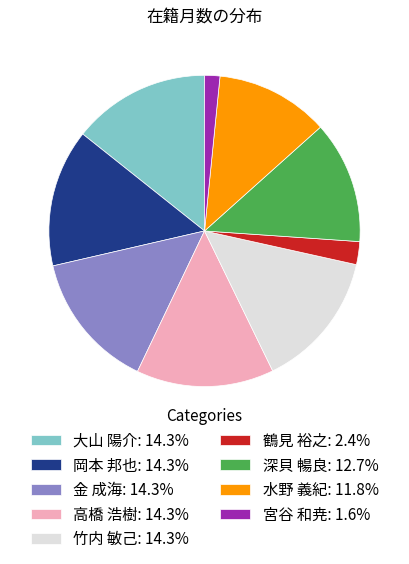

Approximately how many times larger is the value at 深貝 暢良 compared to 大山 陽介?

0.9